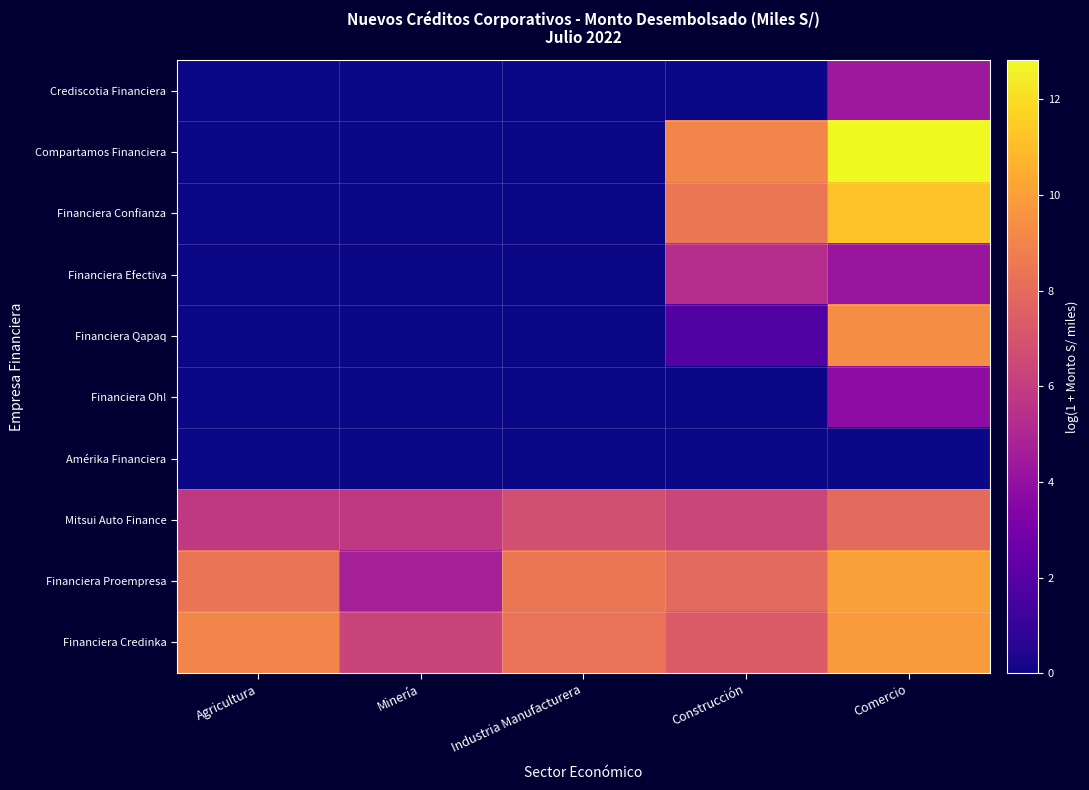

Which series changed the most between Construcción and Comercio?

Financiera Qapaq